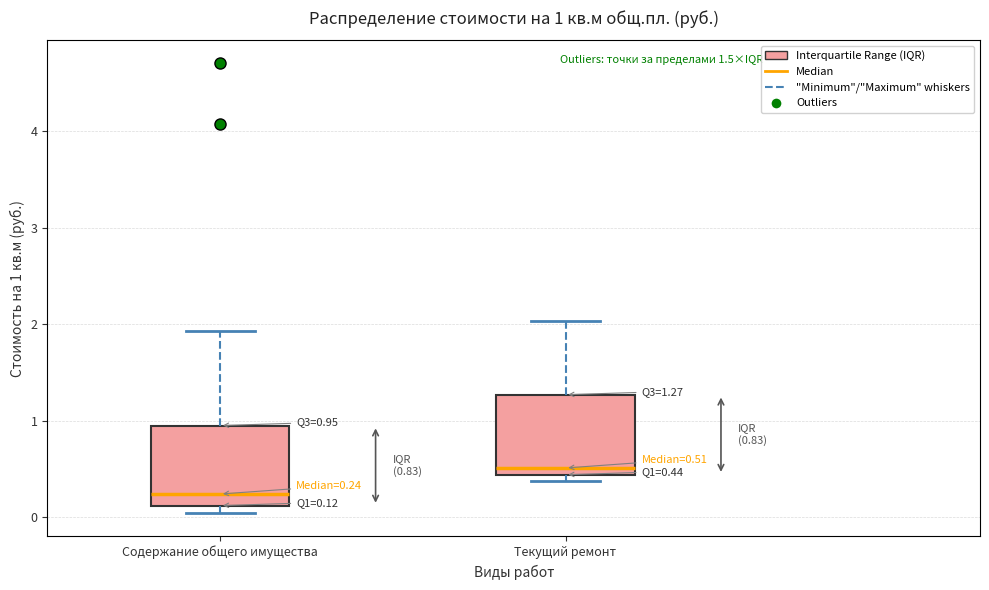

Which box has the lowest median line?

Содержание общего имущества